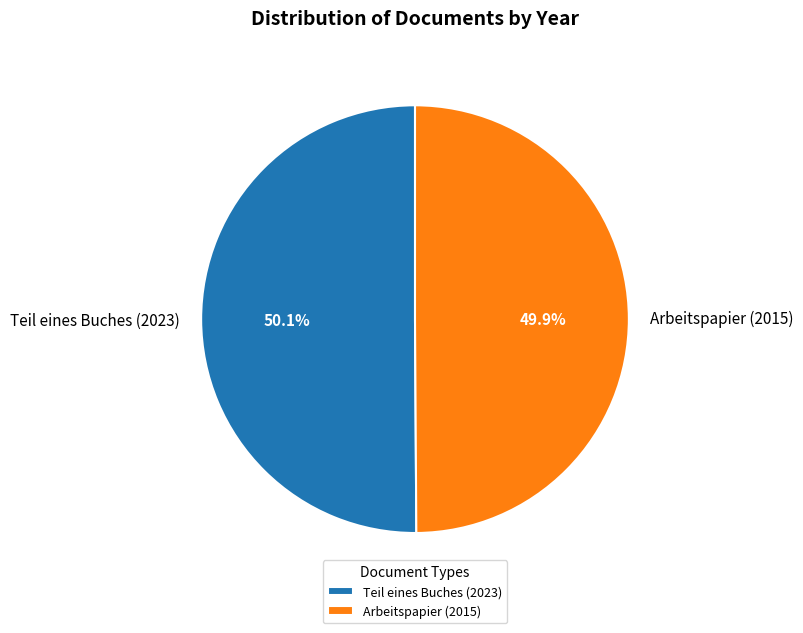

To the nearest percent, what is the average slice percentage?

50%